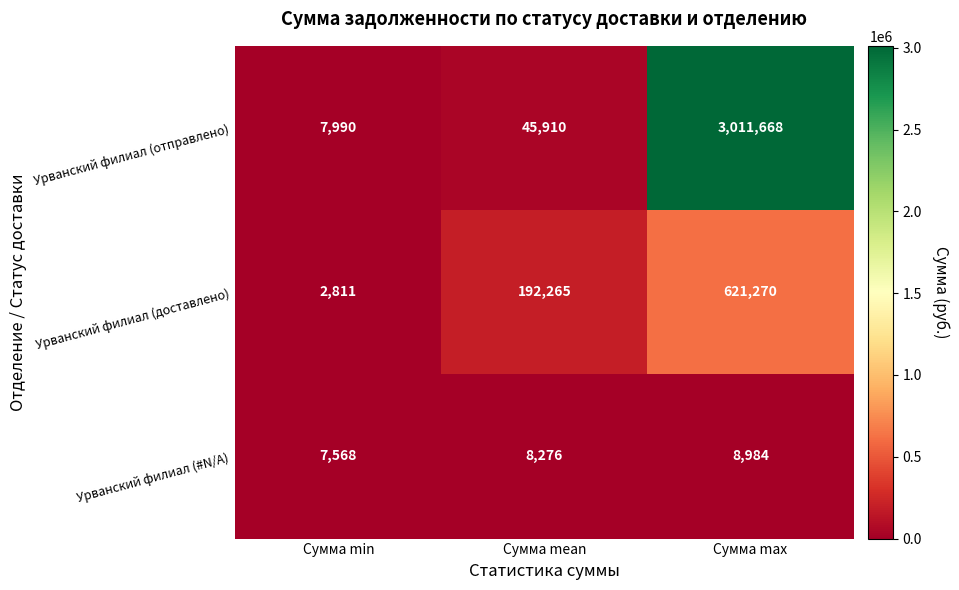

What is the difference between the highest and lowest values at Сумма max?

3002684